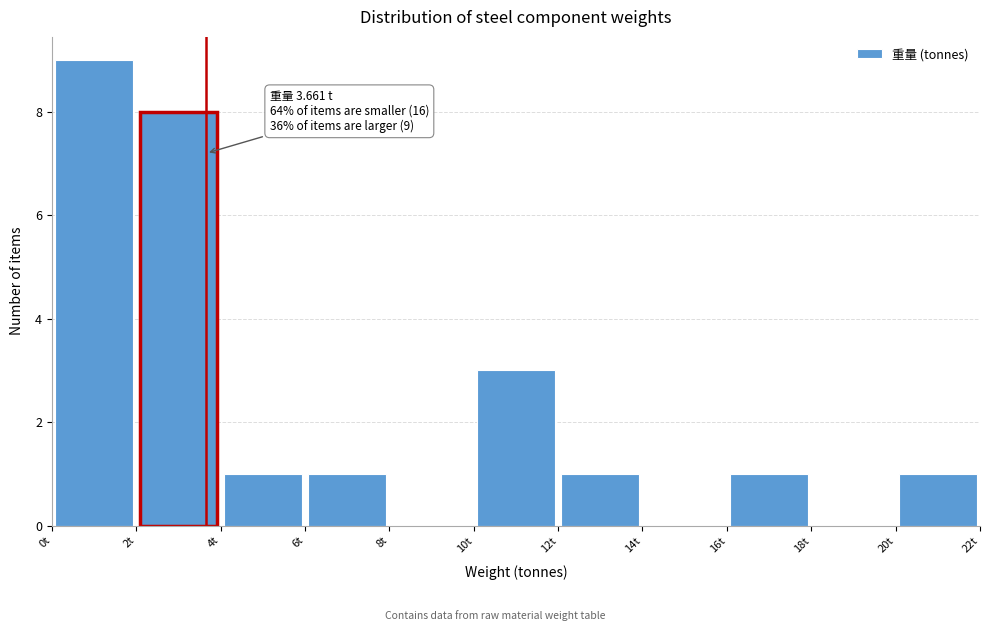

Which range on the x-axis has the tallest bar?

0 to 2